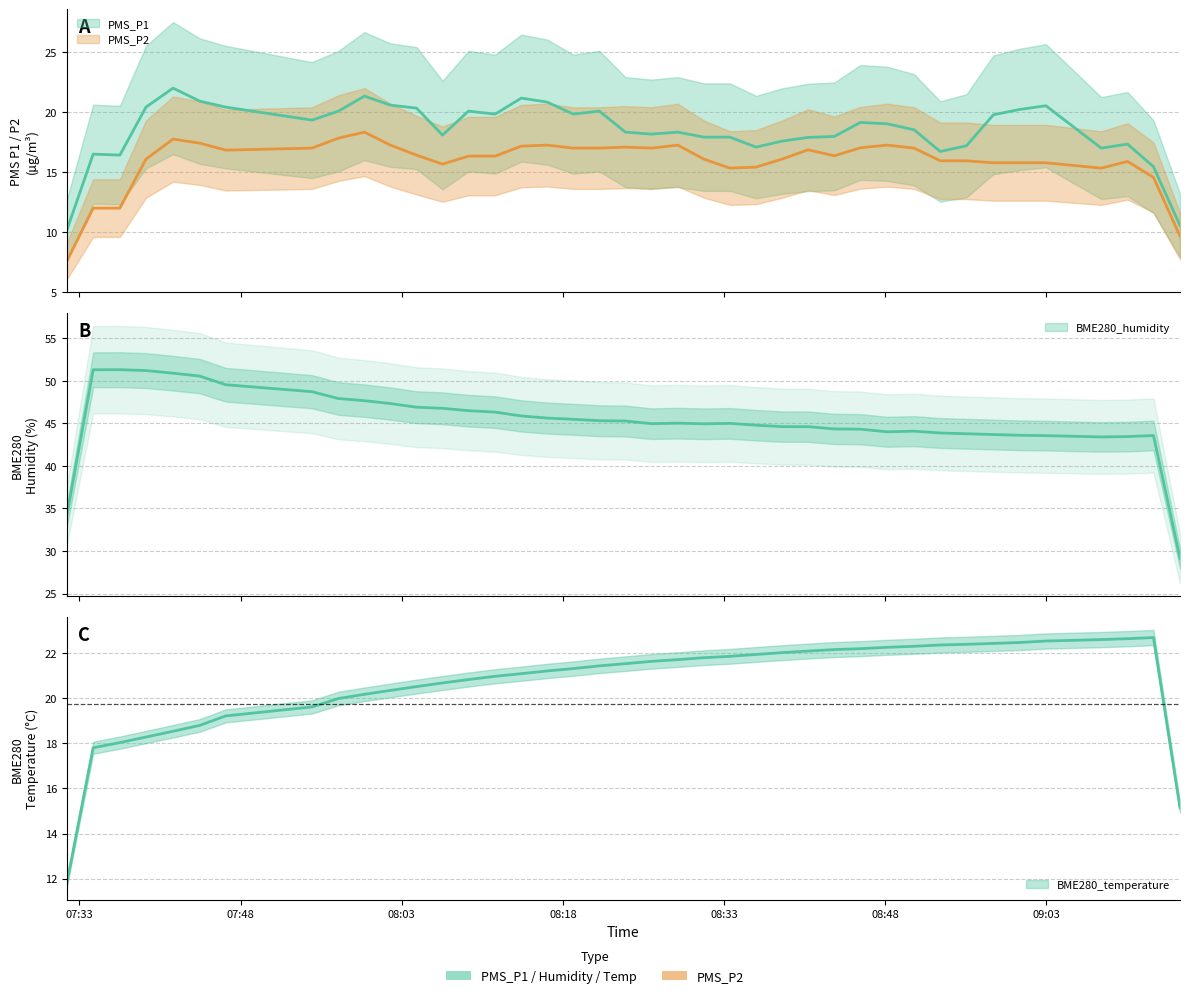

Which series has the largest total across all categories?

BME280_humidity